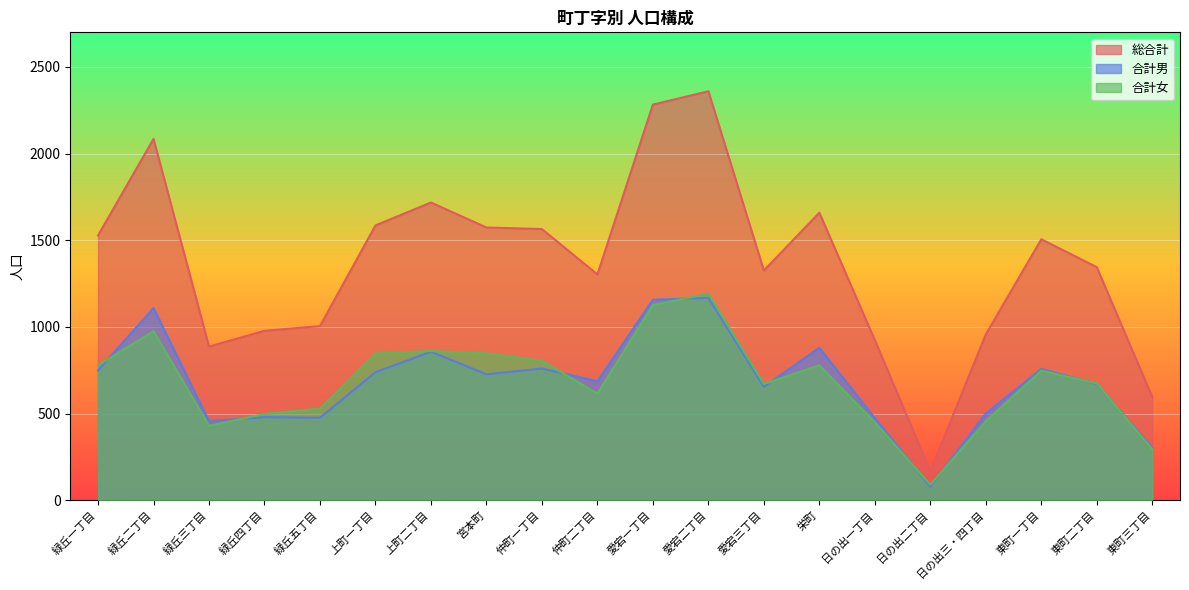

Which category has the highest value across all series?

愛宕二丁目